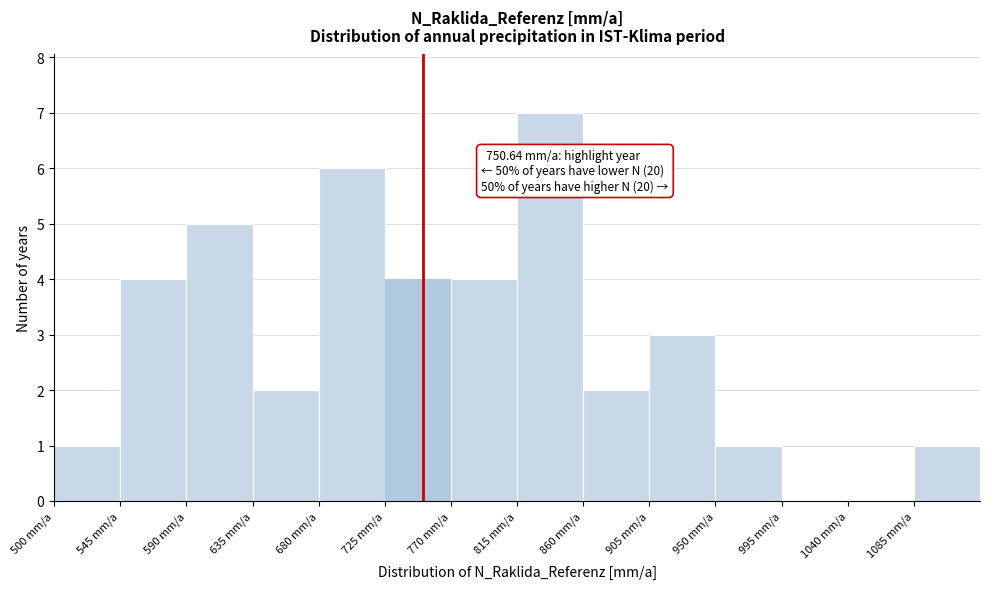

Which range on the x-axis has the tallest bar?

815 to 860